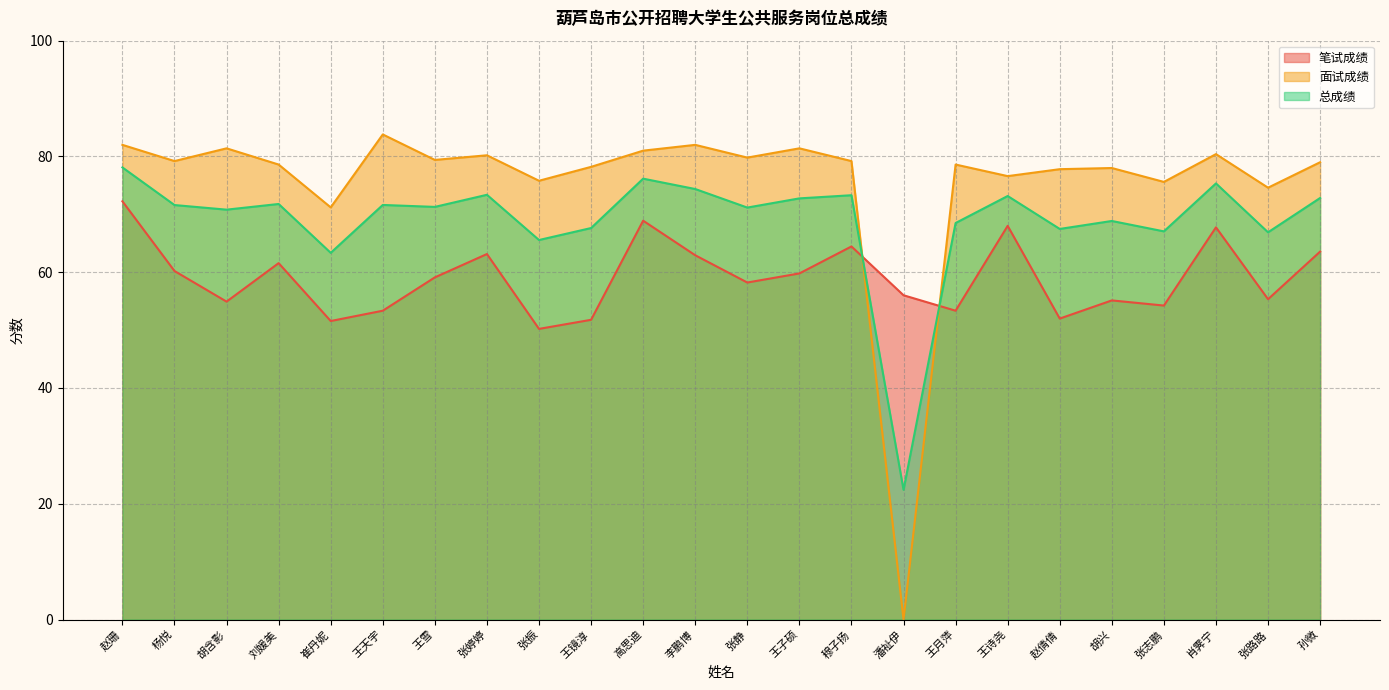

What is the sum of all 笔试成绩 values?

1417.8